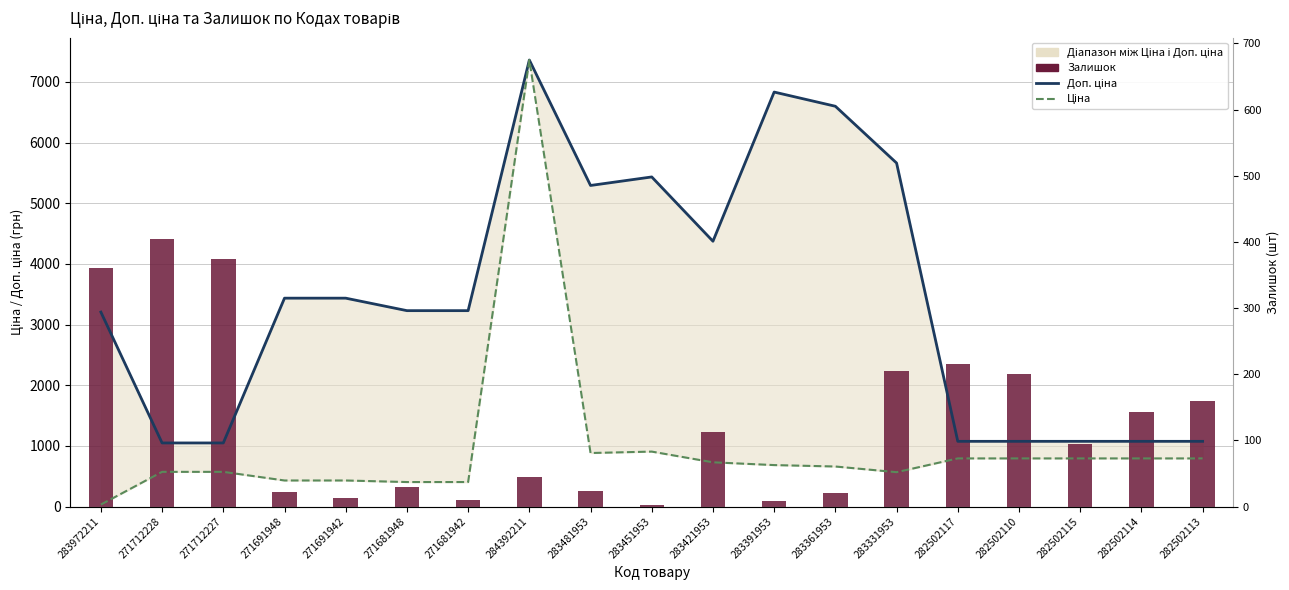

Is it true that Ціна equals 1291.4 at 282502114?

False